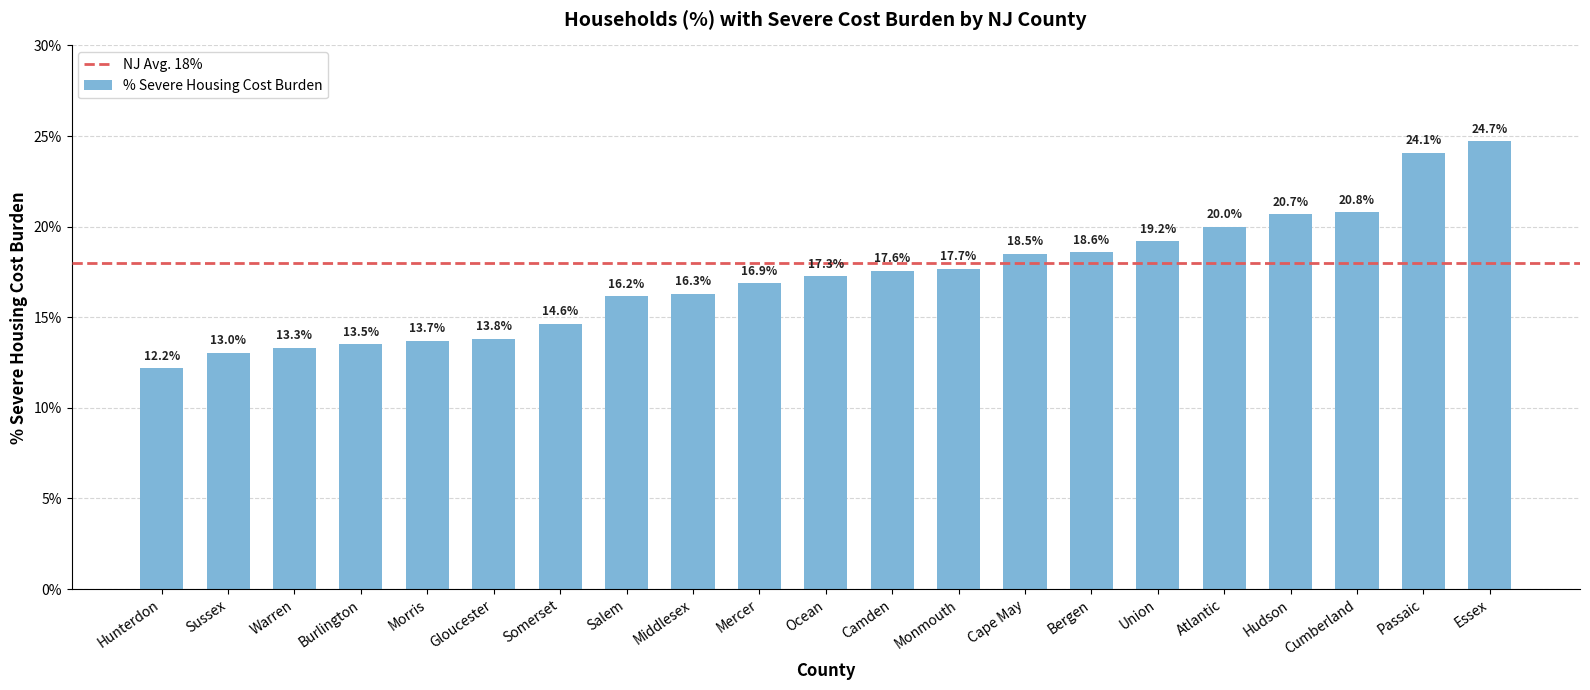

At which category does the chart reach its minimum across all series?

Hunterdon